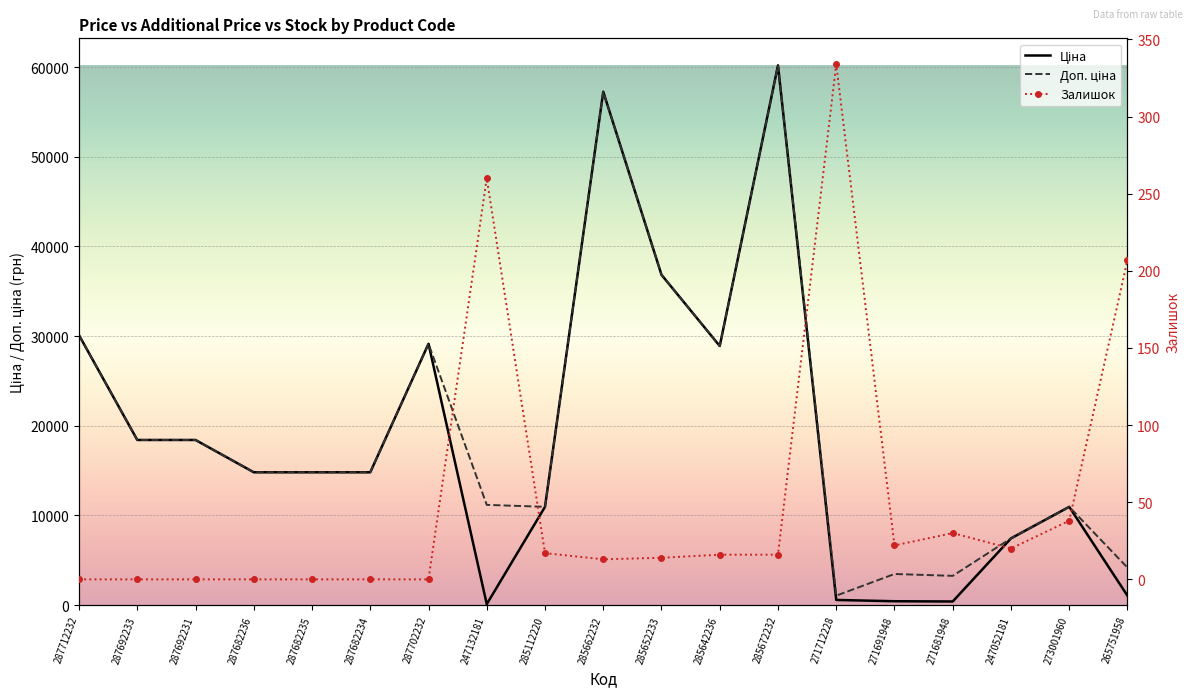

What is the label of the 9th point from the left?

285112220